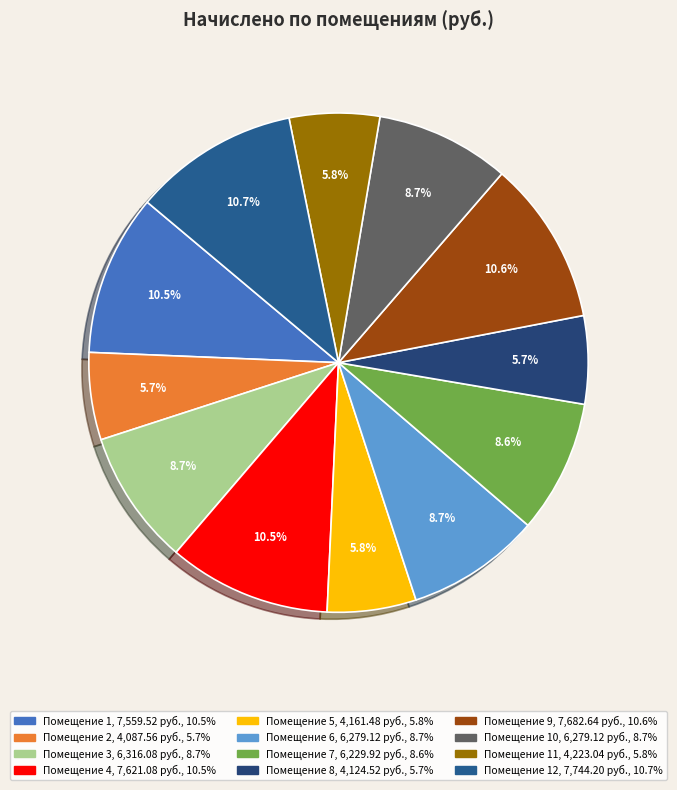

How many slices are in this pie chart?

12